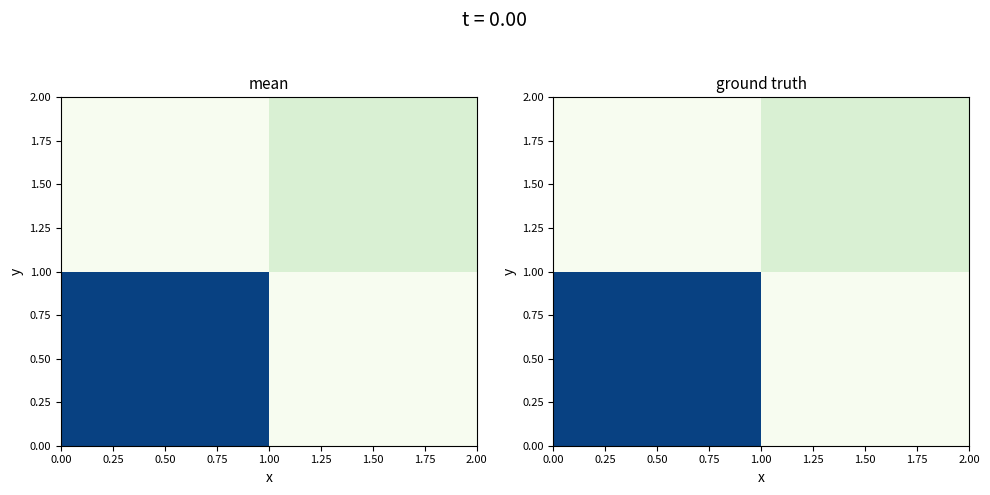

At how many categories does at least one series exceed 4?

2